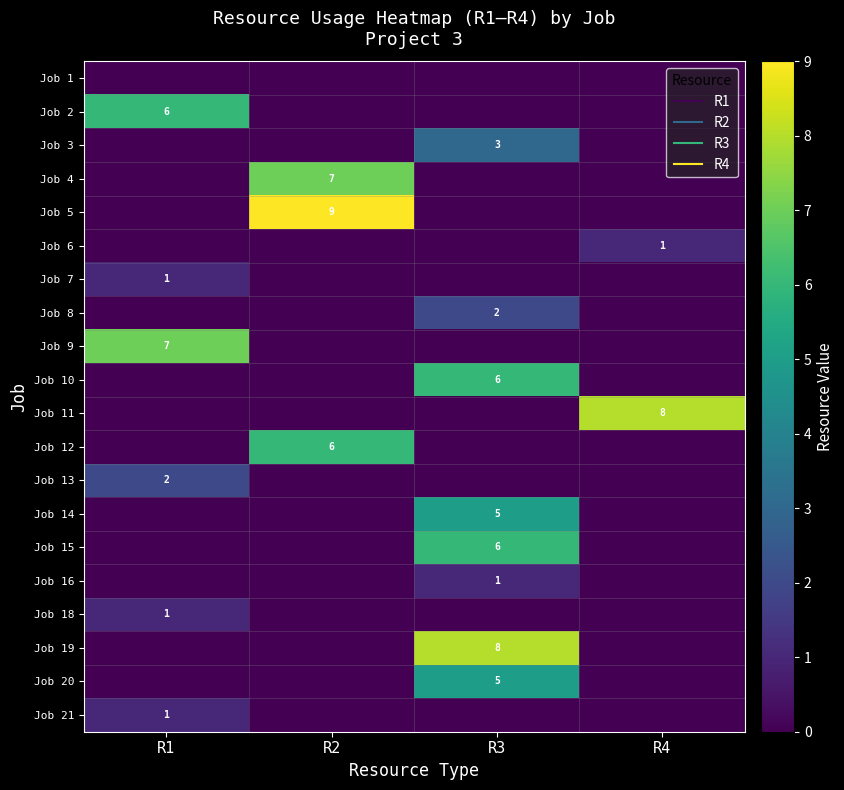

Which label corresponds to the smallest value in the chart?

R1